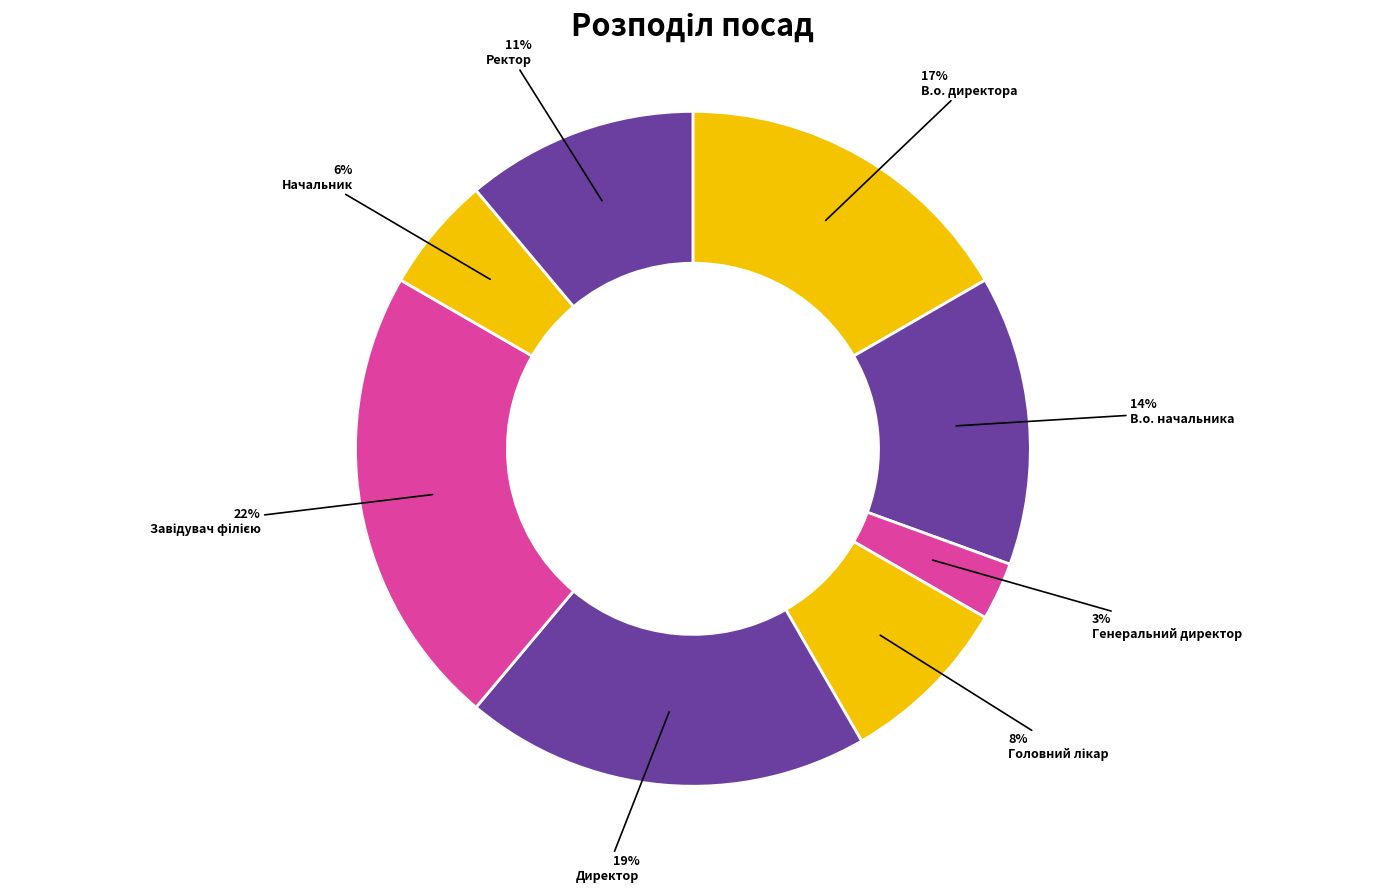

How many segments does this pie chart have?

8